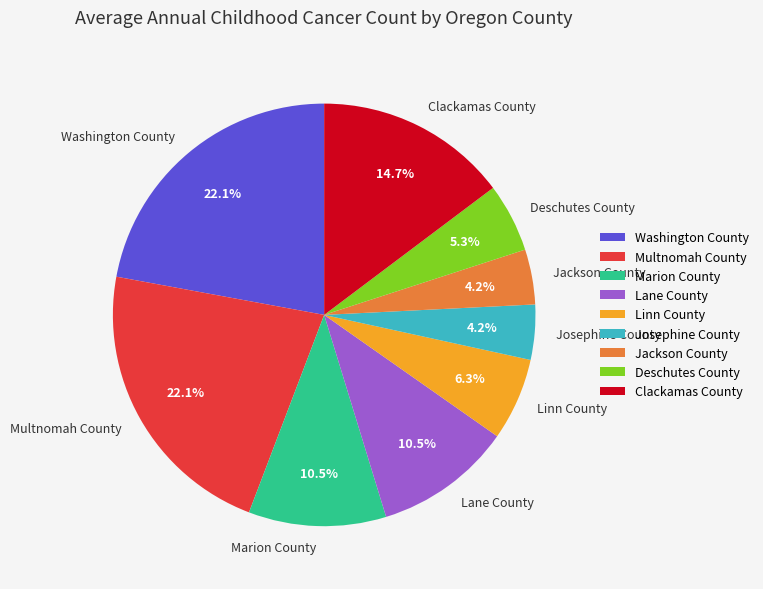

To the nearest percent, what percentage of the pie is Washington County?

22%